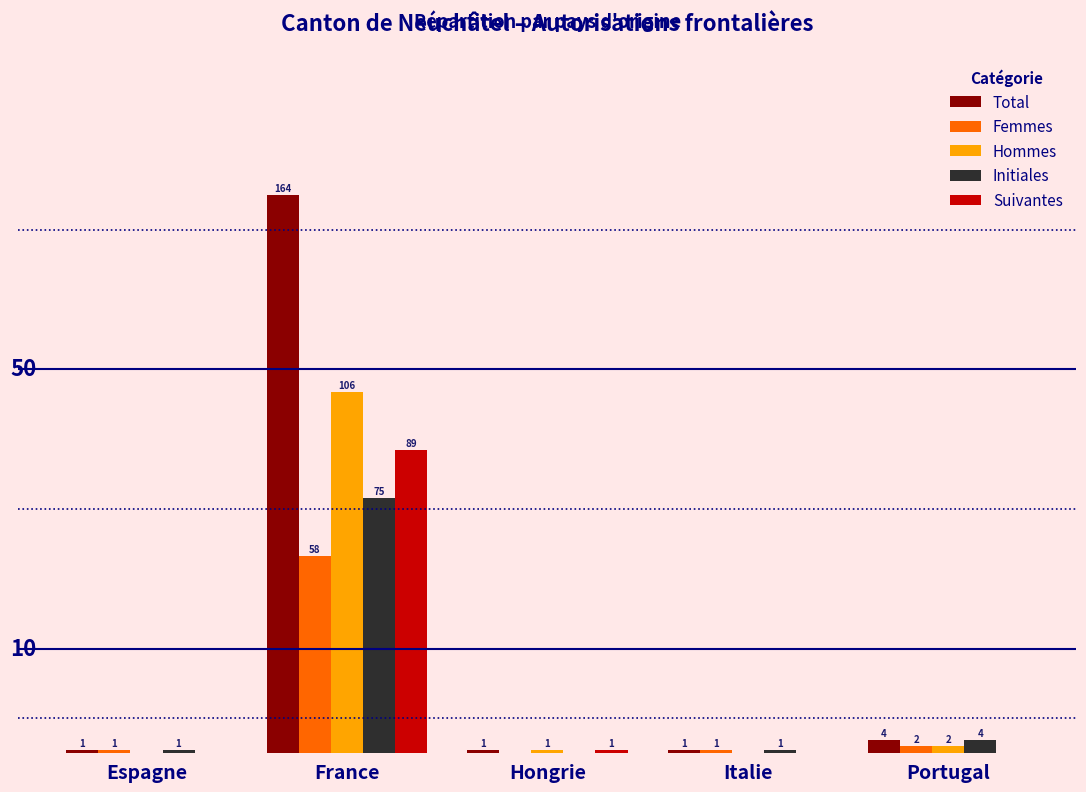

Between France and Portugal, which series saw the biggest shift?

Total